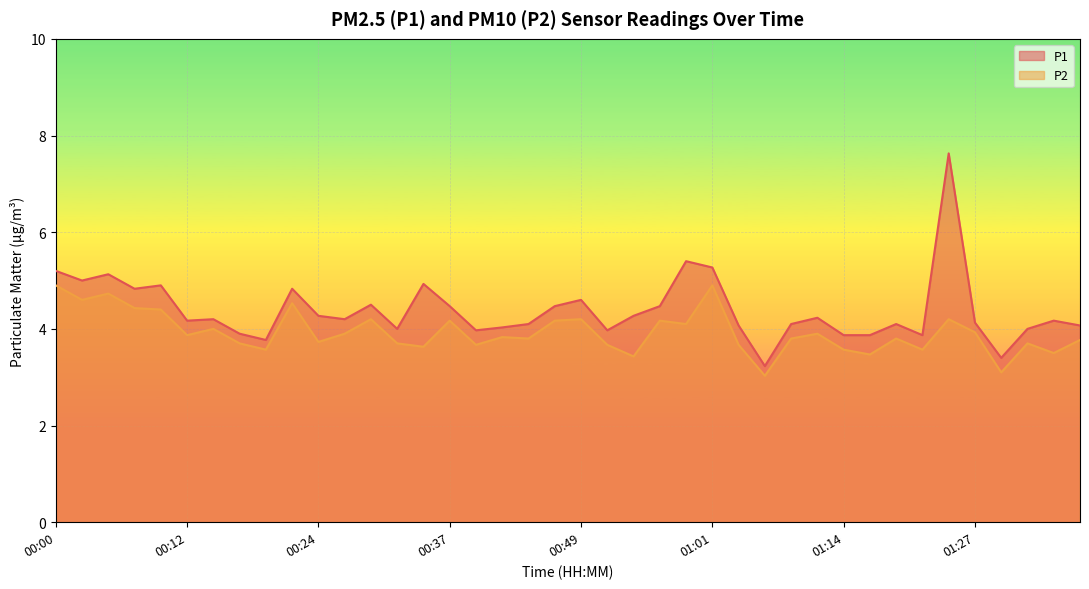

How many data points in P1 are less than 4?

9